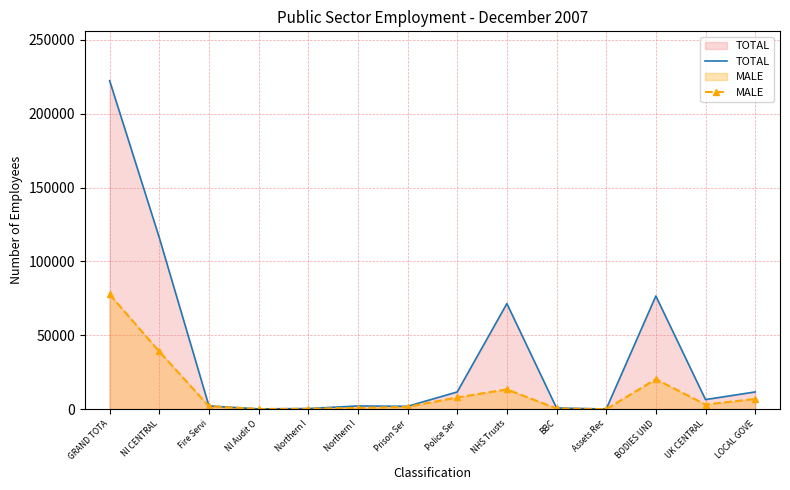

True or false: MALE and TOTAL cross at least once.

False